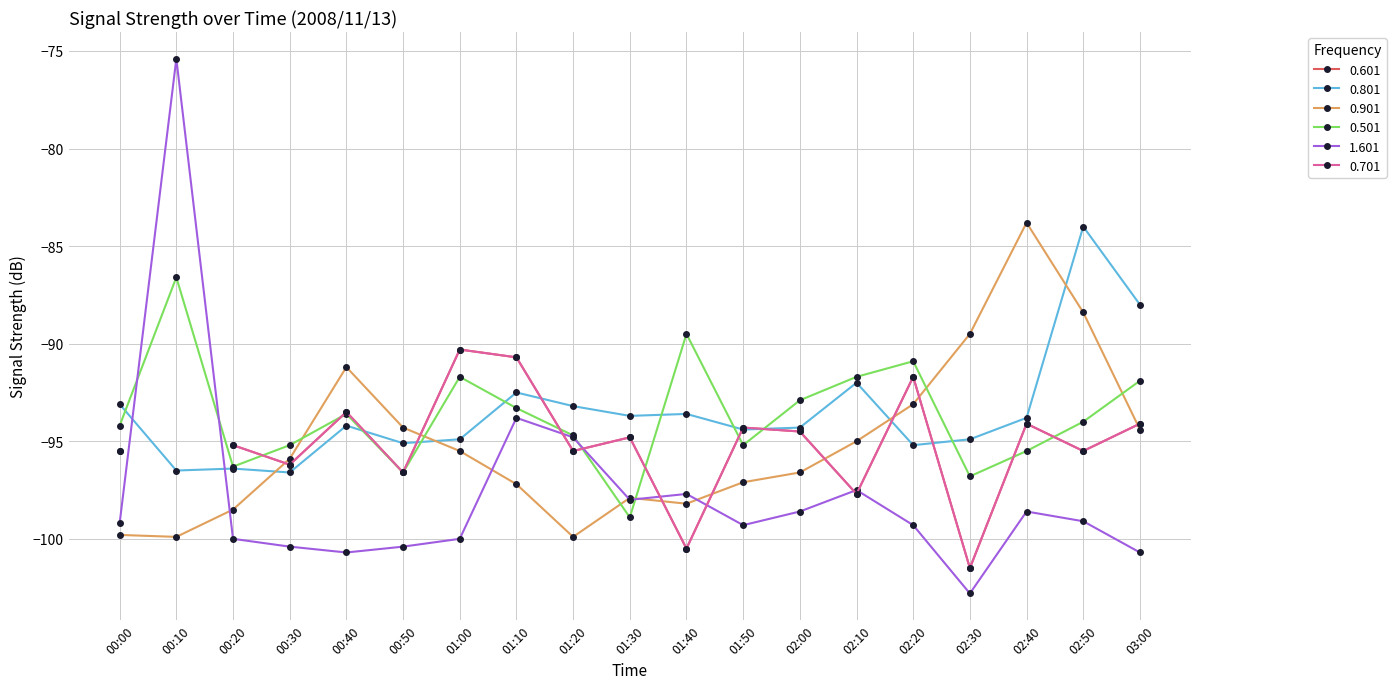

Is the value of 0.801 at 02:50 greater than the value of 1.601 at 02:40?

Yes